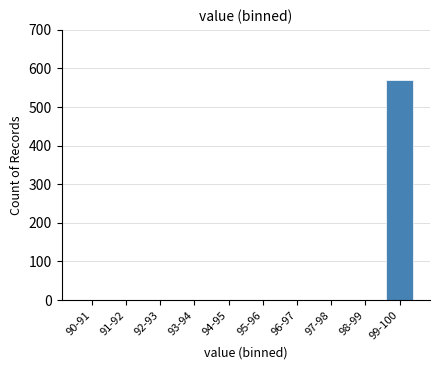

Reading left to right, what are all the values shown in this chart?

90-91=0	91-92=0	92-93=0	93-94=0	94-95=0	95-96=0	96-97=0	97-98=0	98-99=0	99-100=569